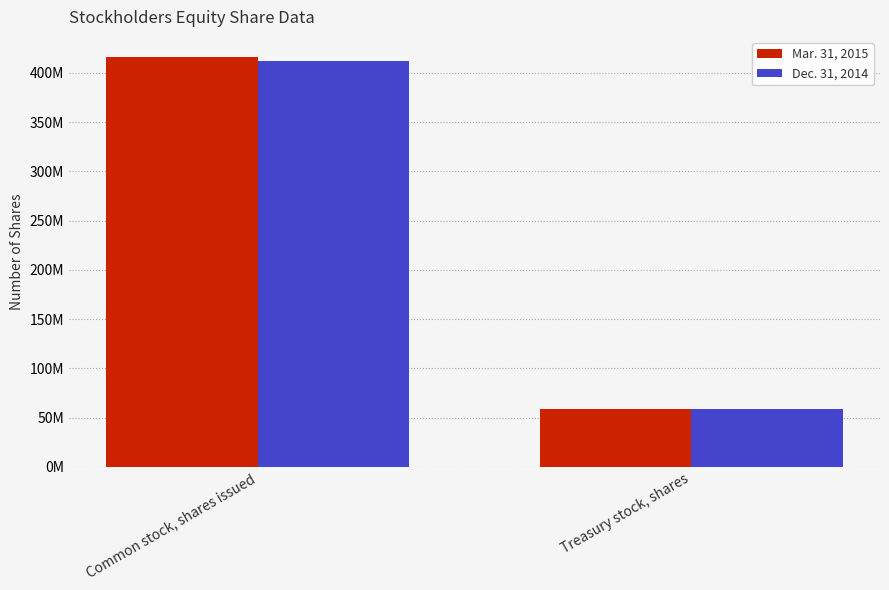

What is the sum of the Mar. 31, 2015 values at Common stock, shares issued and Treasury stock, shares?

474317267